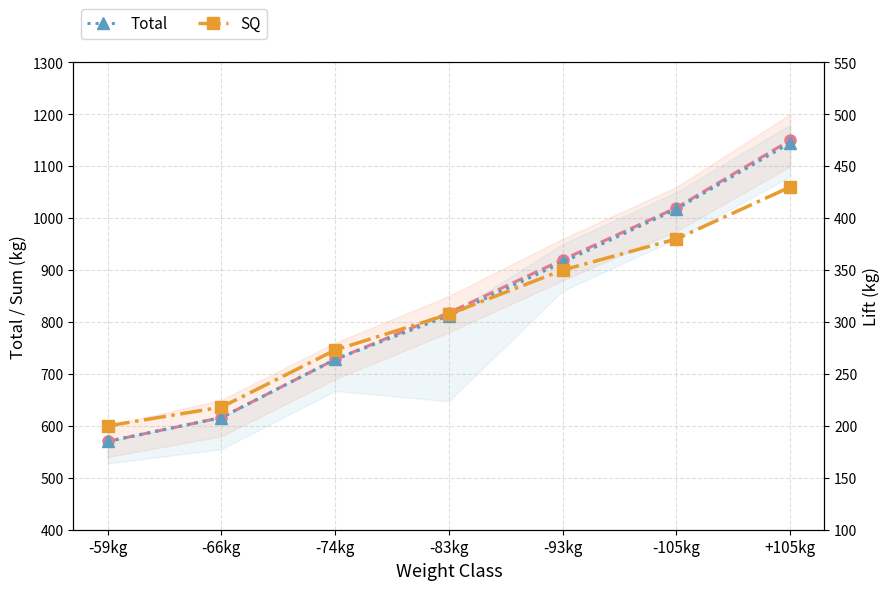

Between -105kg and -83kg, which is larger?

-105kg